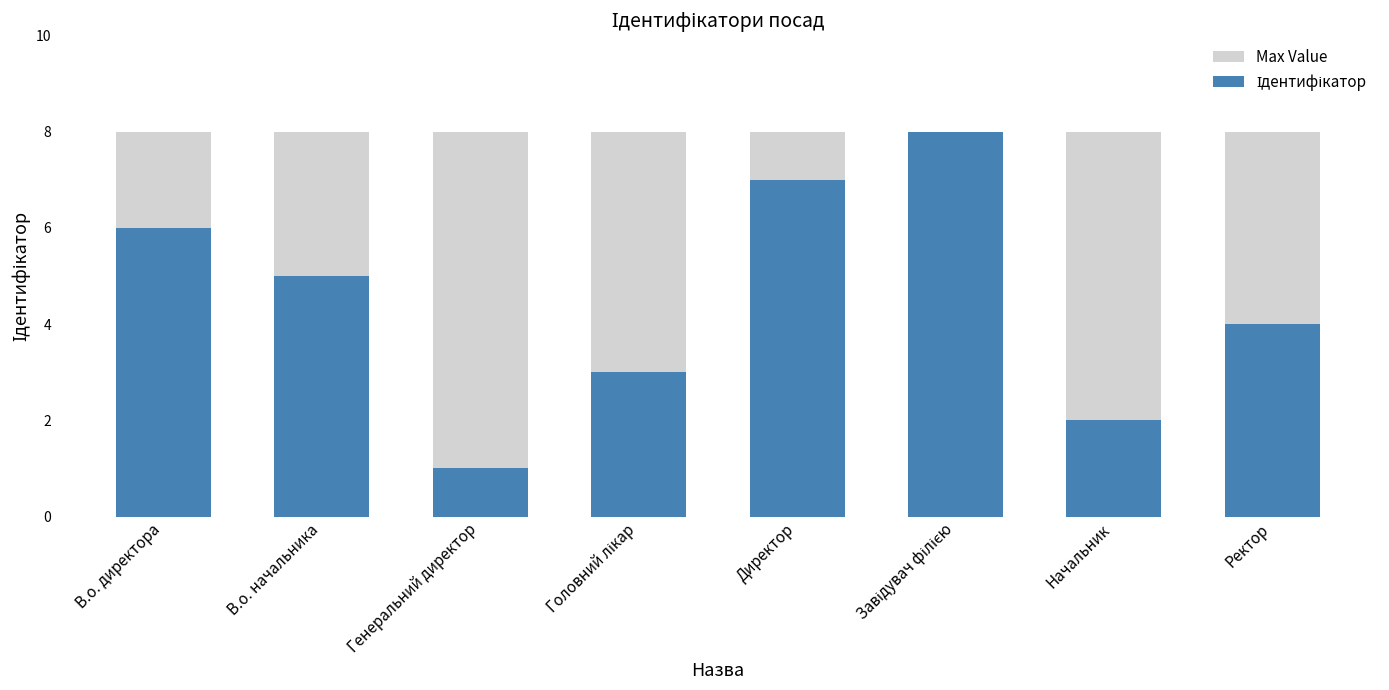

What is the label of the 6th bar from the right?

Генеральний директор